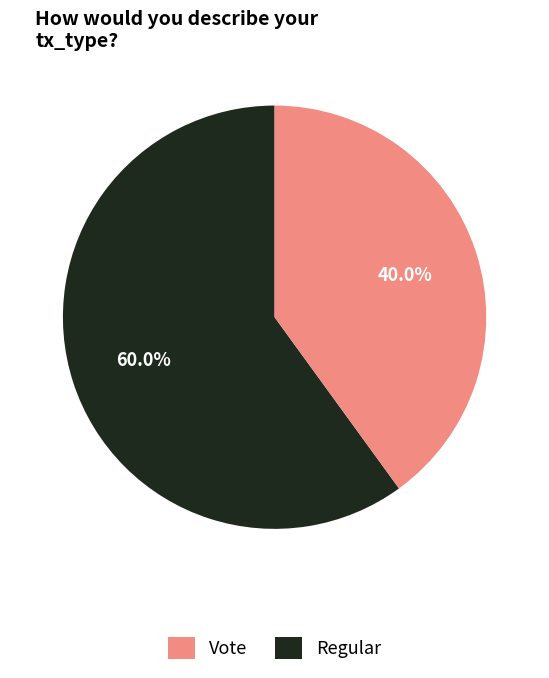

Is there a majority slice in this chart?

Yes